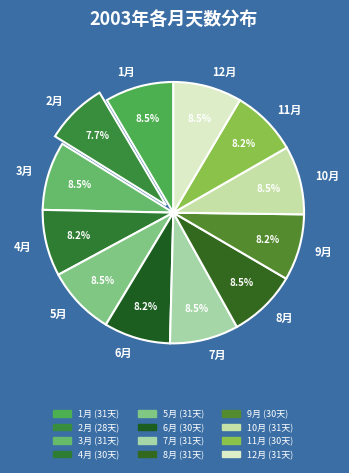

Does 3月 account for over 50% of the chart?

No